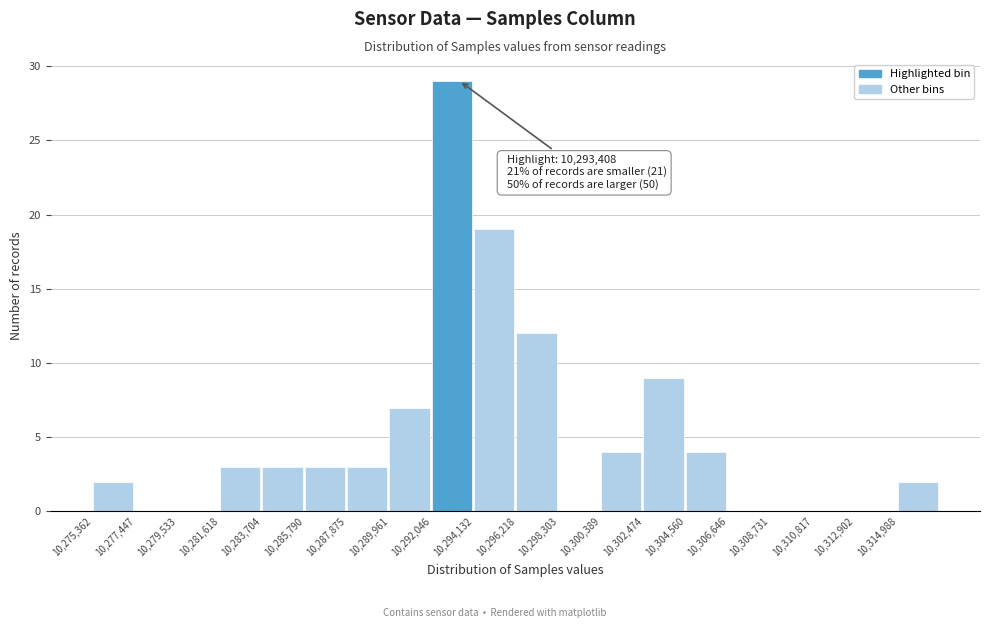

Over which range of the x-axis is the bar tallest?

10292000 to 10294000